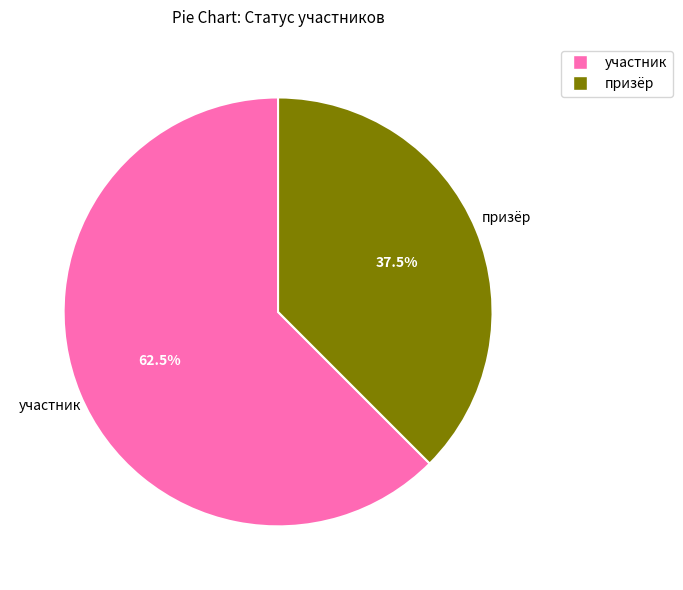

Does any single category account for the majority?

Yes